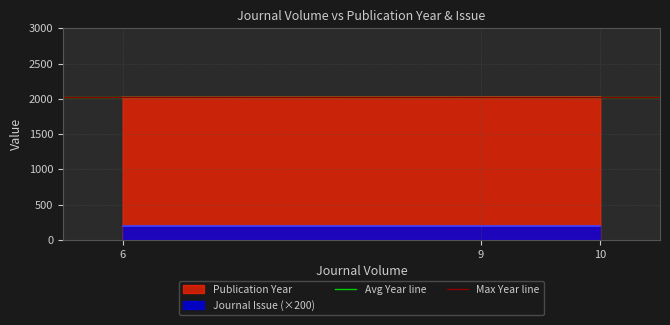

Which series changed the most between 6 and 9?

Avg Year line